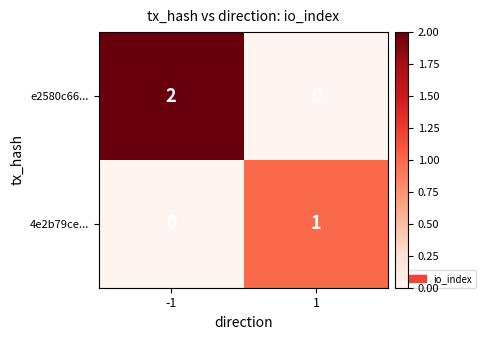

Which series has the largest total across all categories?

e2580c66...